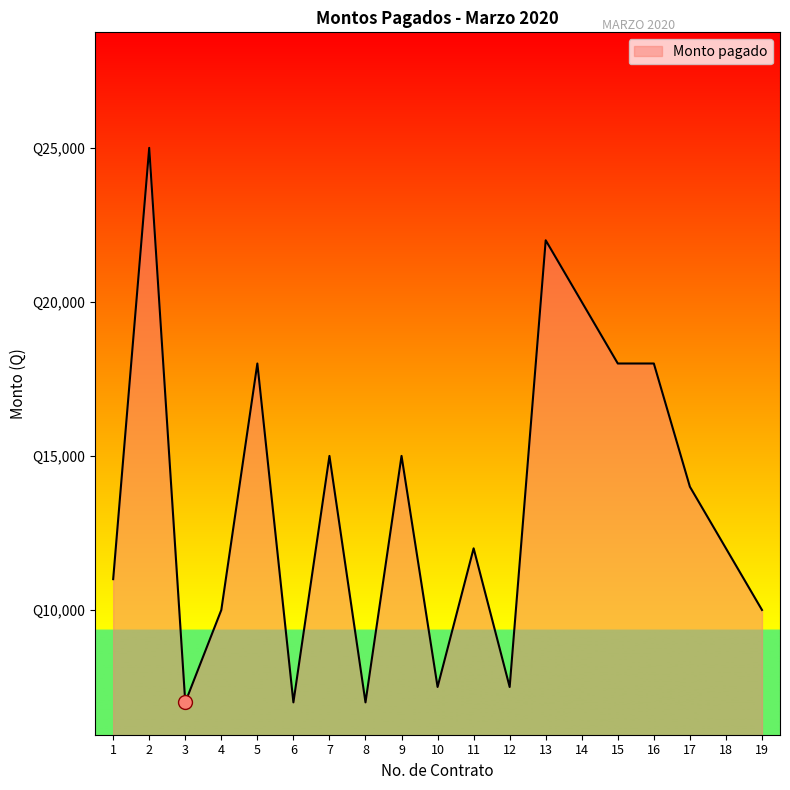

What is the ratio of the value at 18 to the value at 14?

0.6